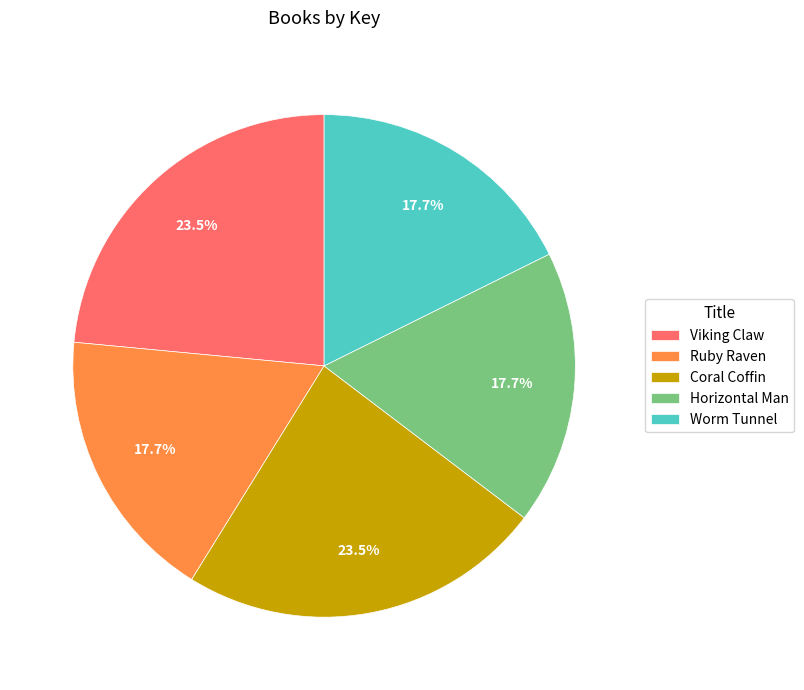

What percentage do Viking Claw and Ruby Raven together represent?

41.2%